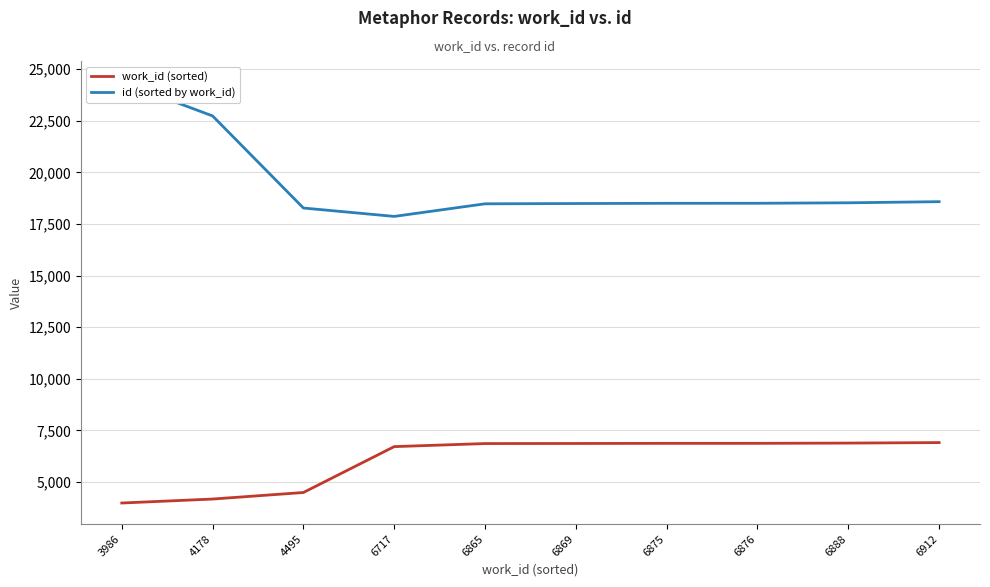

How many values in the work_id (sorted) series are below 6869?

5